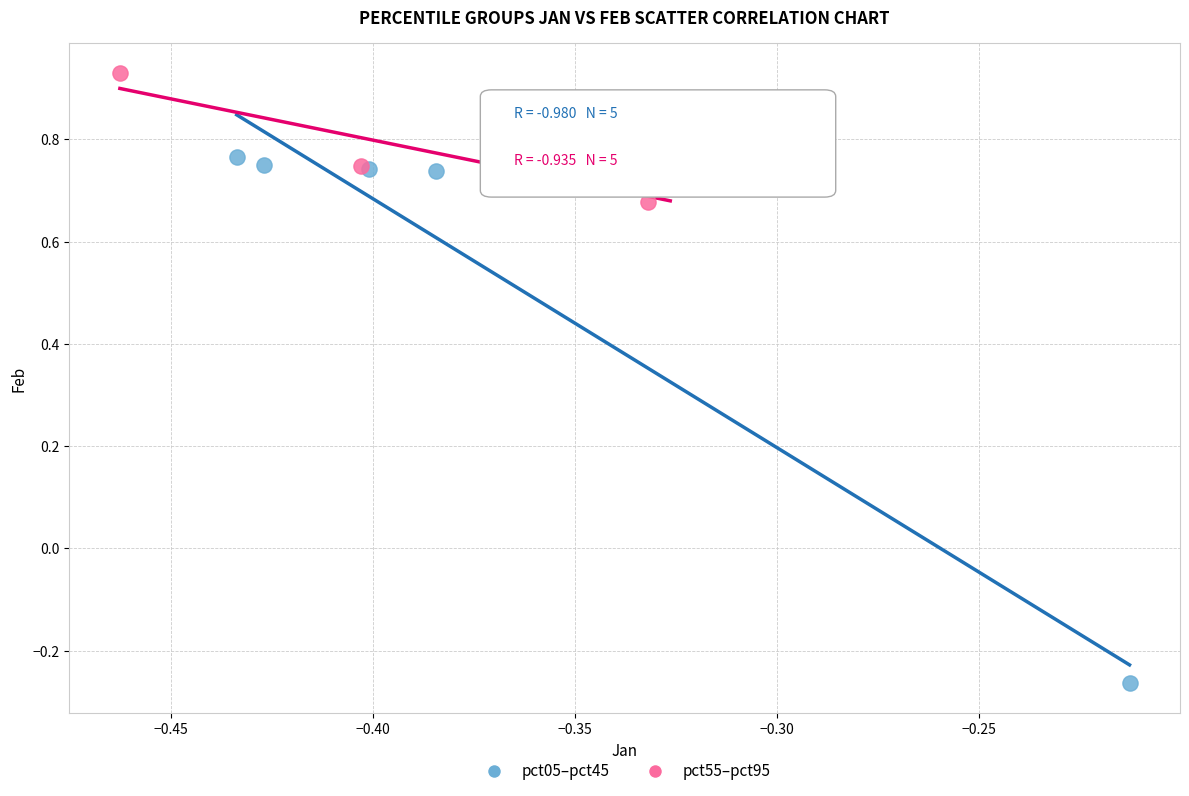

Which series reaches the minimum Y coordinate?

pct05–pct45